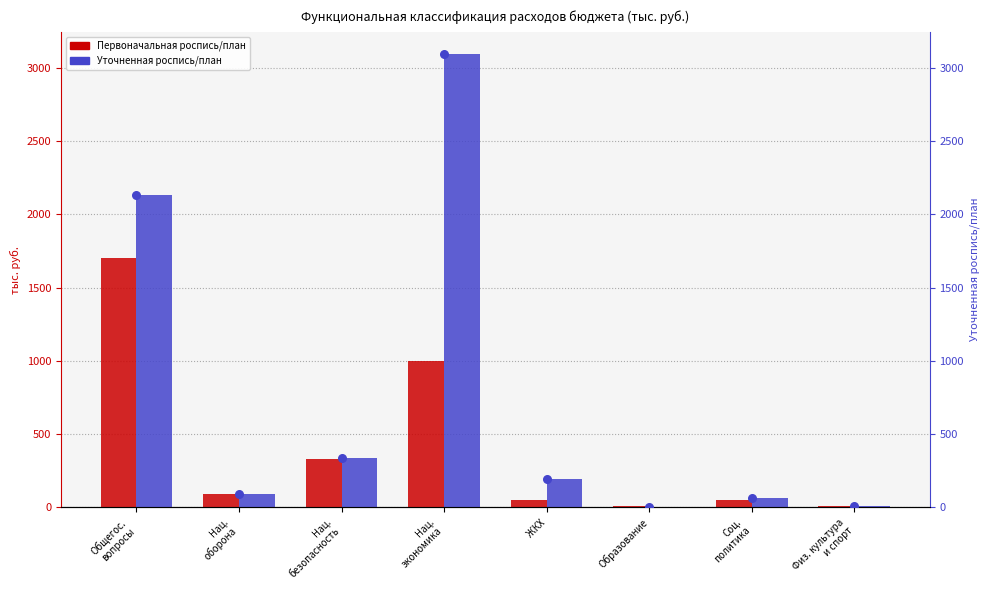

Which series has the largest total across all categories?

Уточненная роспись/план